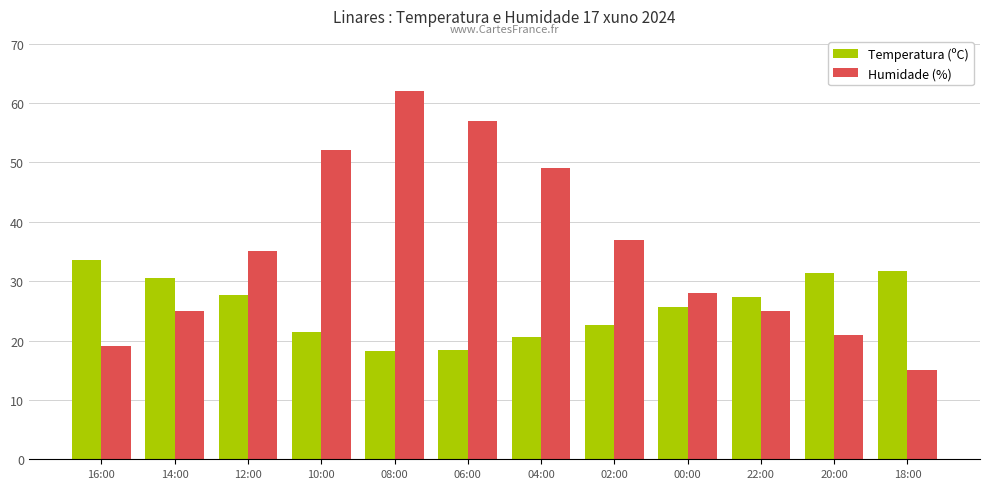

What are all the series names shown in the legend?

Temperatura (ºC), Humidade (%)